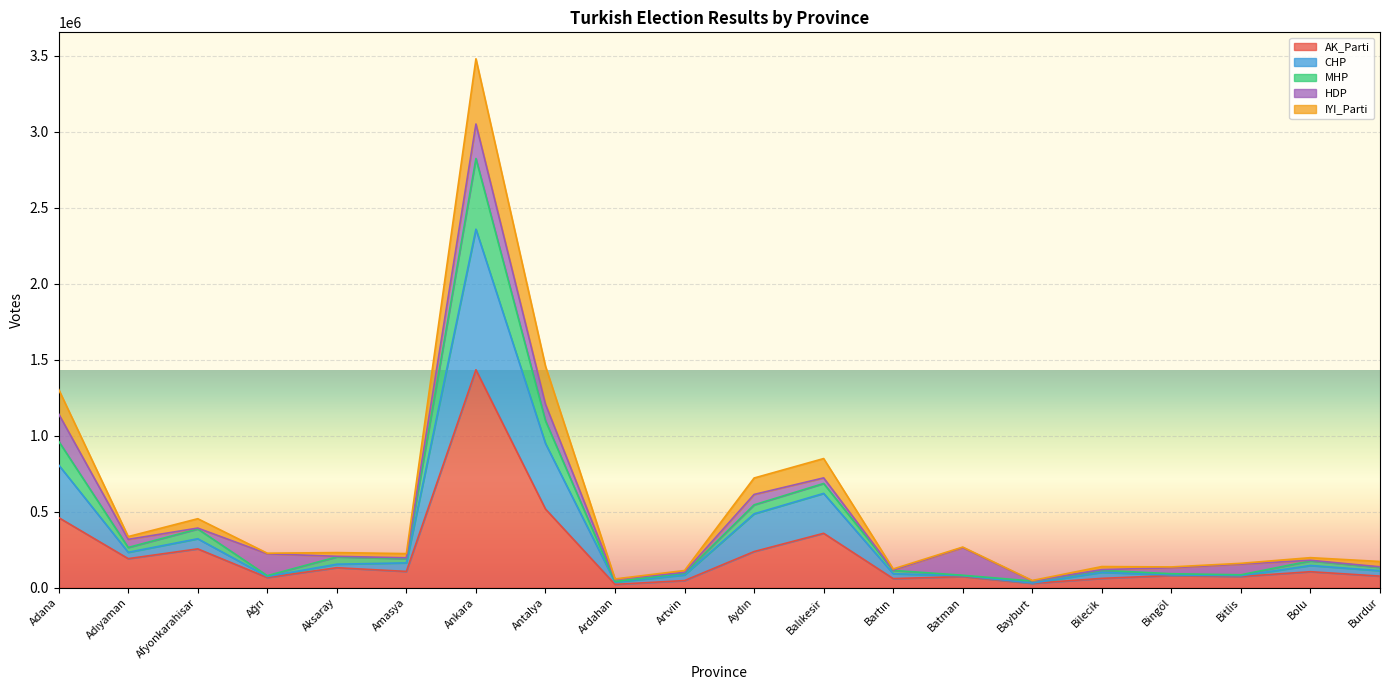

What is the maximum value for AK_Parti?

1434125